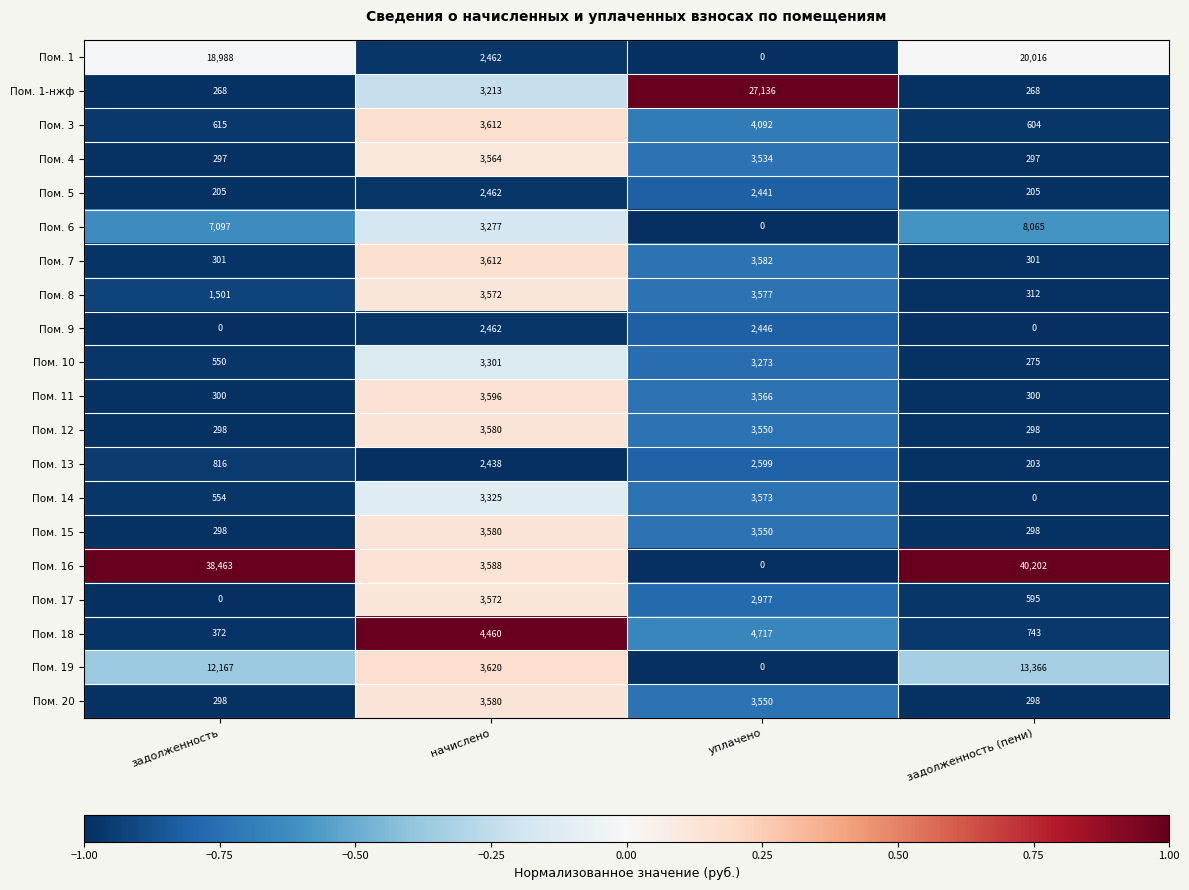

At how many categories does at least one series exceed 622?

4